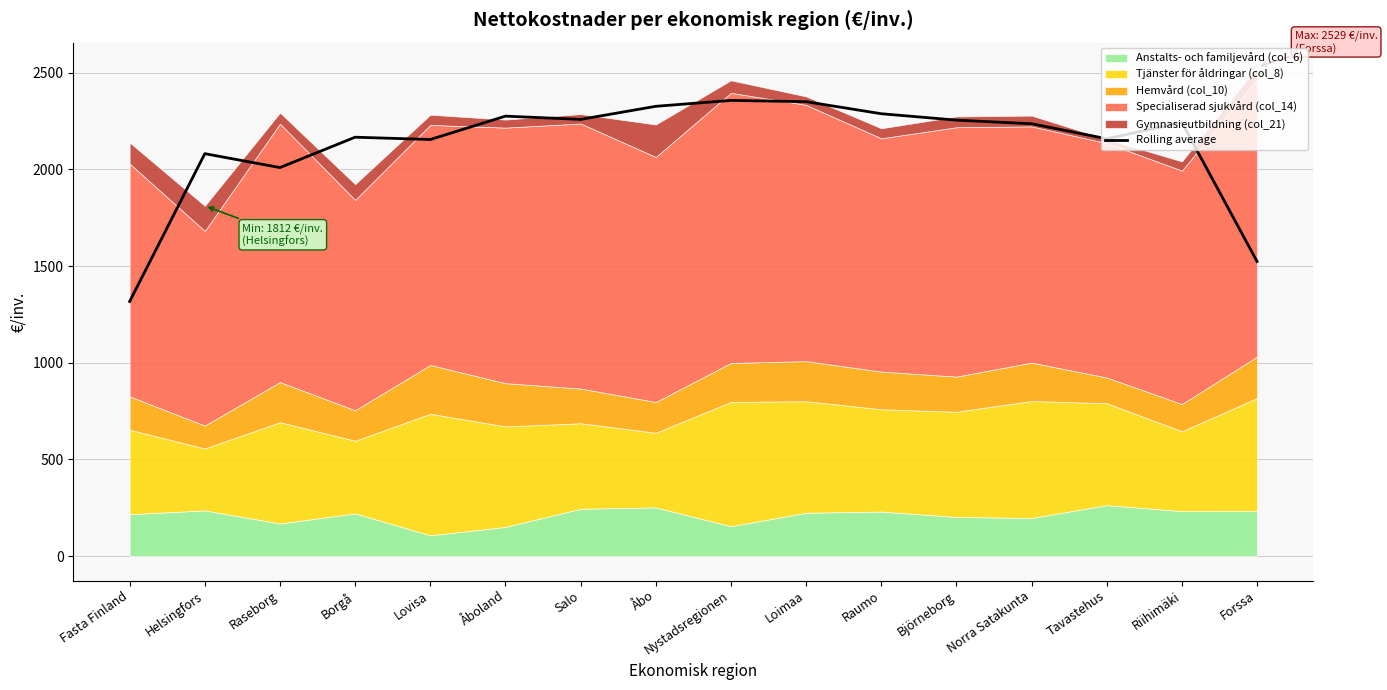

What is the approximate value of Rolling average at Nystadsregionen?

2356.9